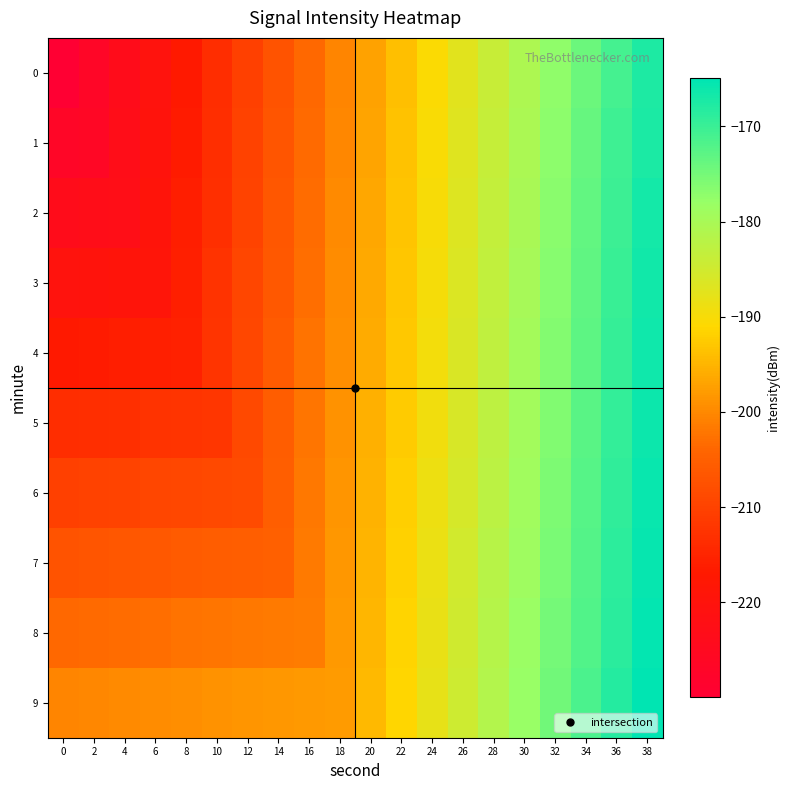

What is the difference between the highest and lowest values at 18?

2.6